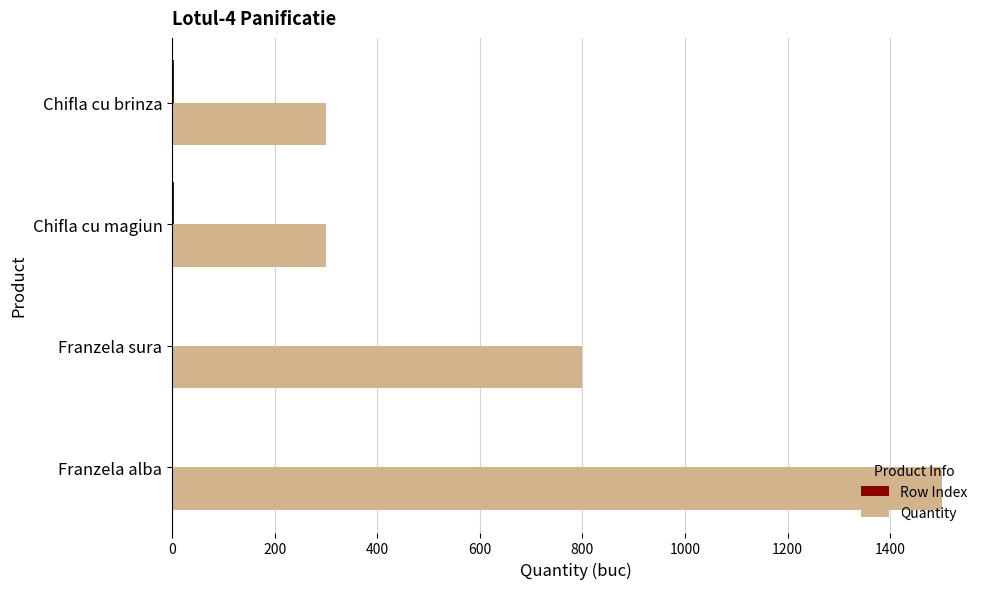

At which category is the sum across all series the highest?

Franzela alba